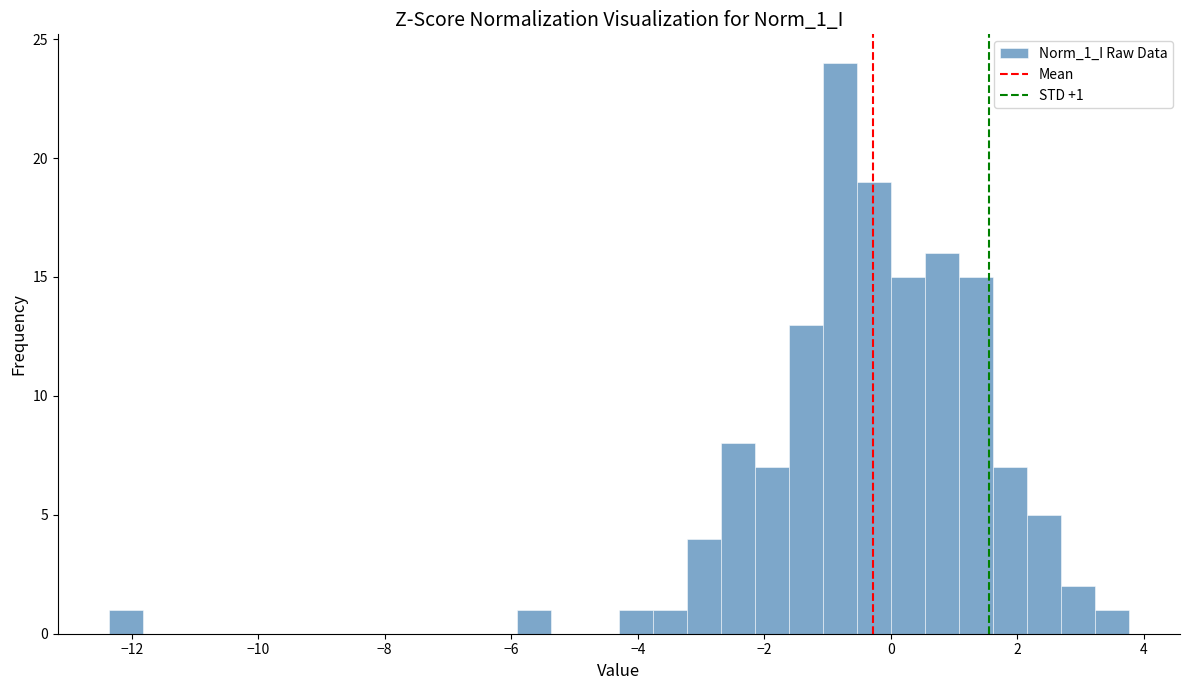

Around what value on the x-axis is the tallest bar? Give the approximate position of its centre, as read against the axis.

-0.8